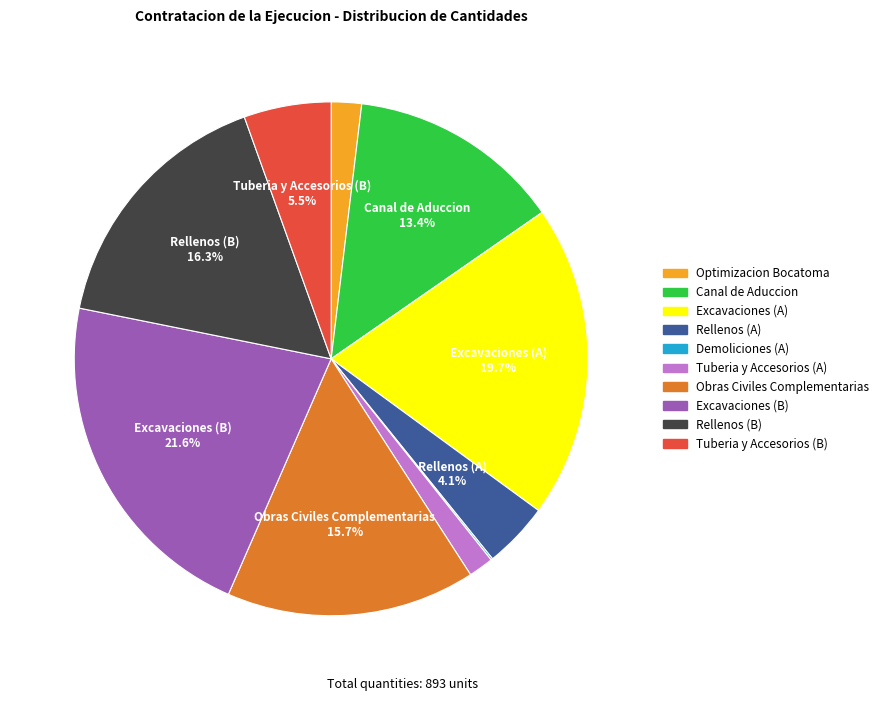

Is there any slice that represents more than half of the pie?

No